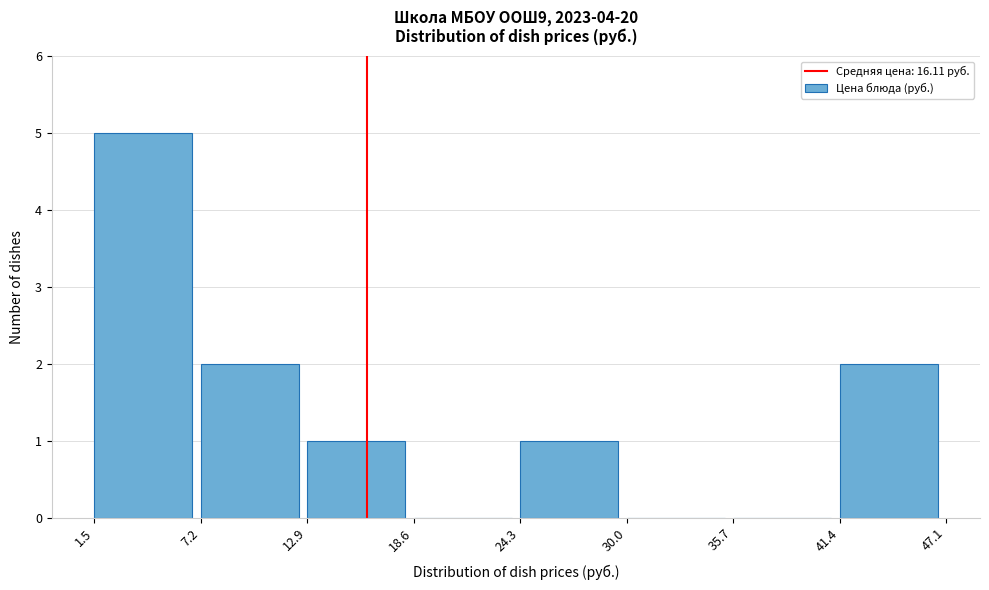

What is the height of the bar covering 1.5 to 7.2 on the x-axis? The values are not printed on the chart, so give them approximately, as read against the axis.

5